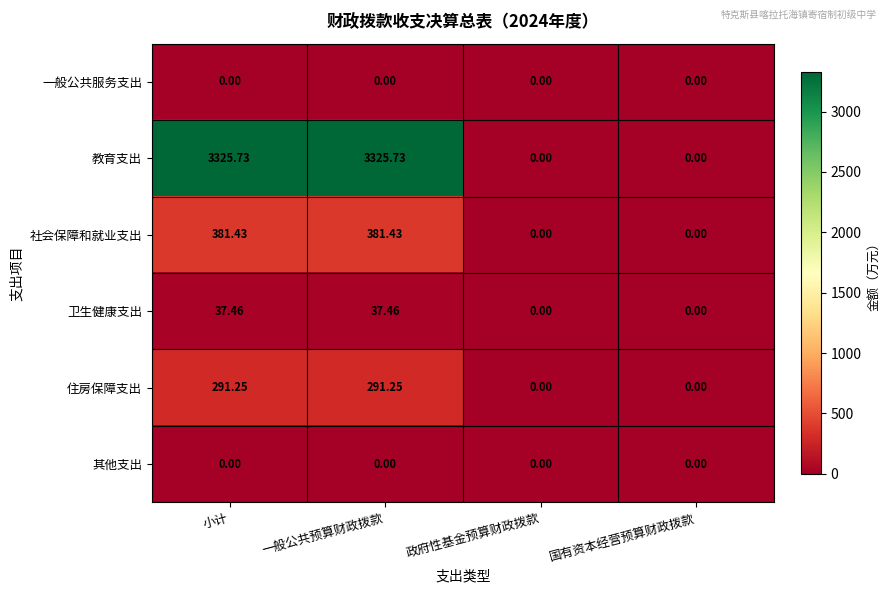

Which series has the largest range (max minus min)?

教育支出